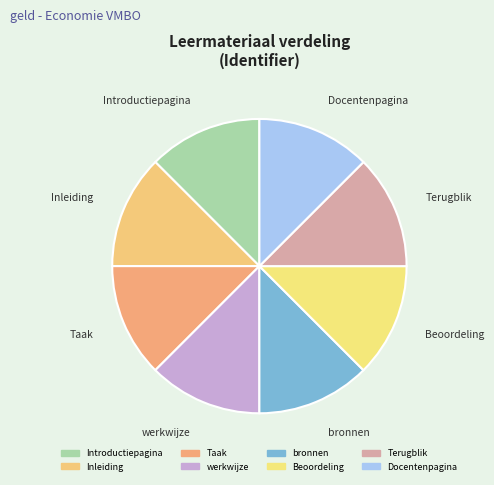

What portion of the pie excludes Inleiding?

87.5%